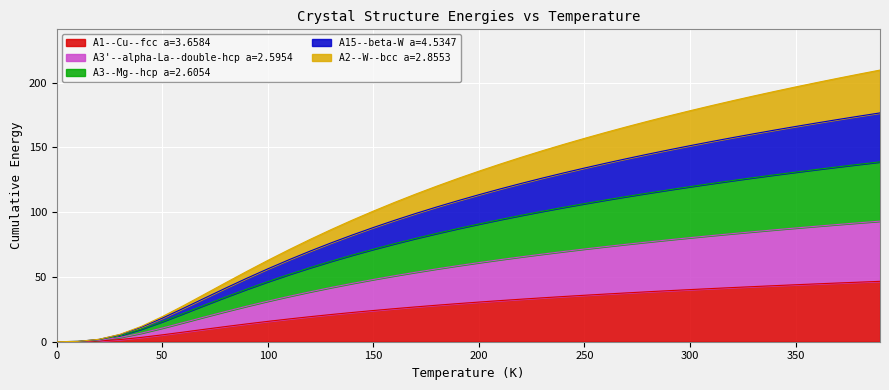

What is the value of the A1--Cu--fcc a=3.6584 point at the 2nd from the left?

0.1